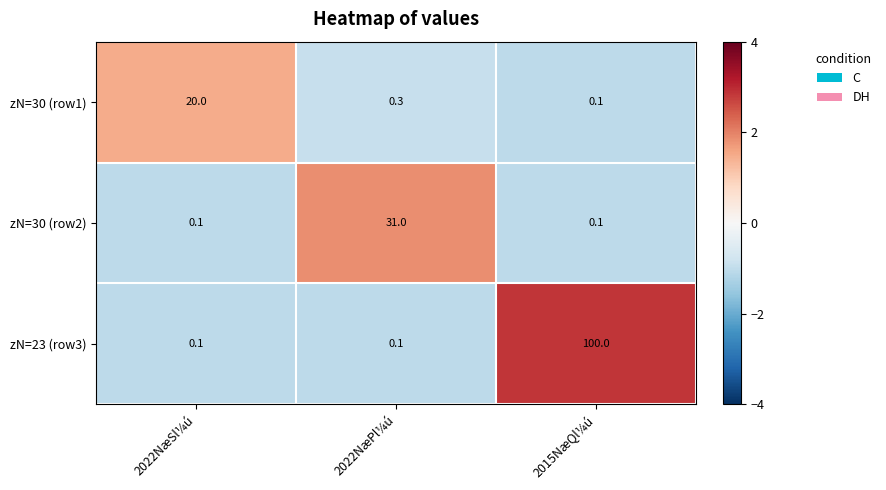

Which series has the largest total across all categories?

zN=23 (row3)